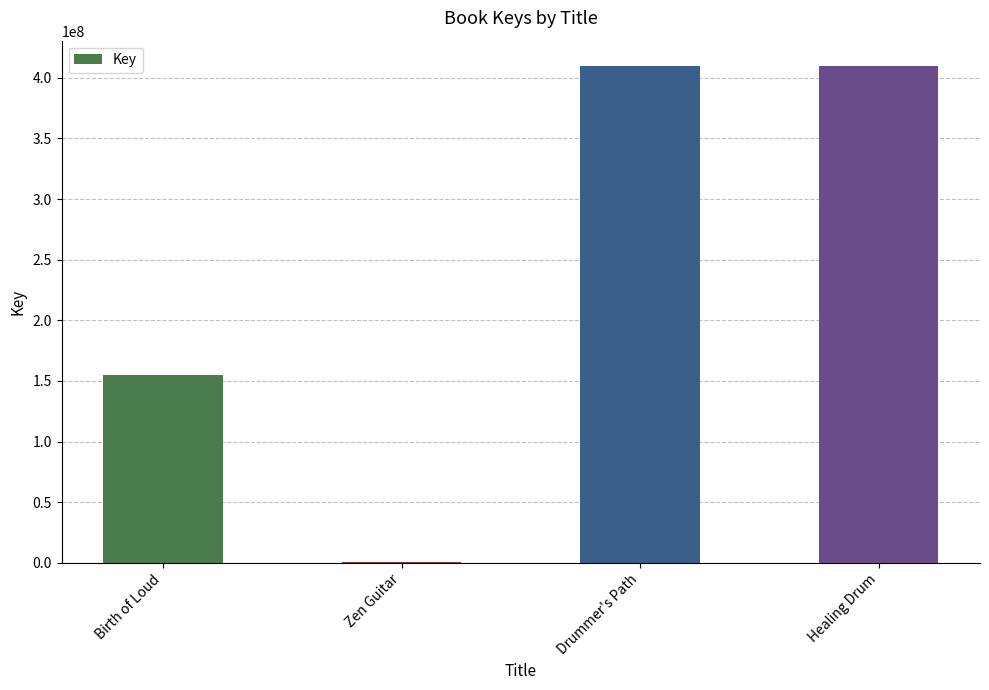

Is it true that the value at Drummer's Path is 410047488?

True